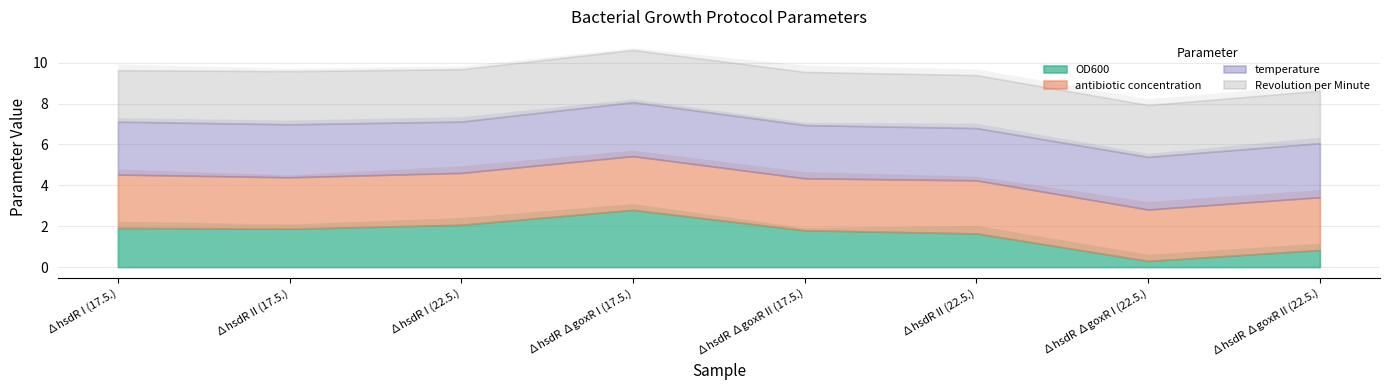

At ∆hsdR I (17.5.), list the series in order from largest to smallest.

Revolution per Minute, antibiotic concentration, temperature, OD600